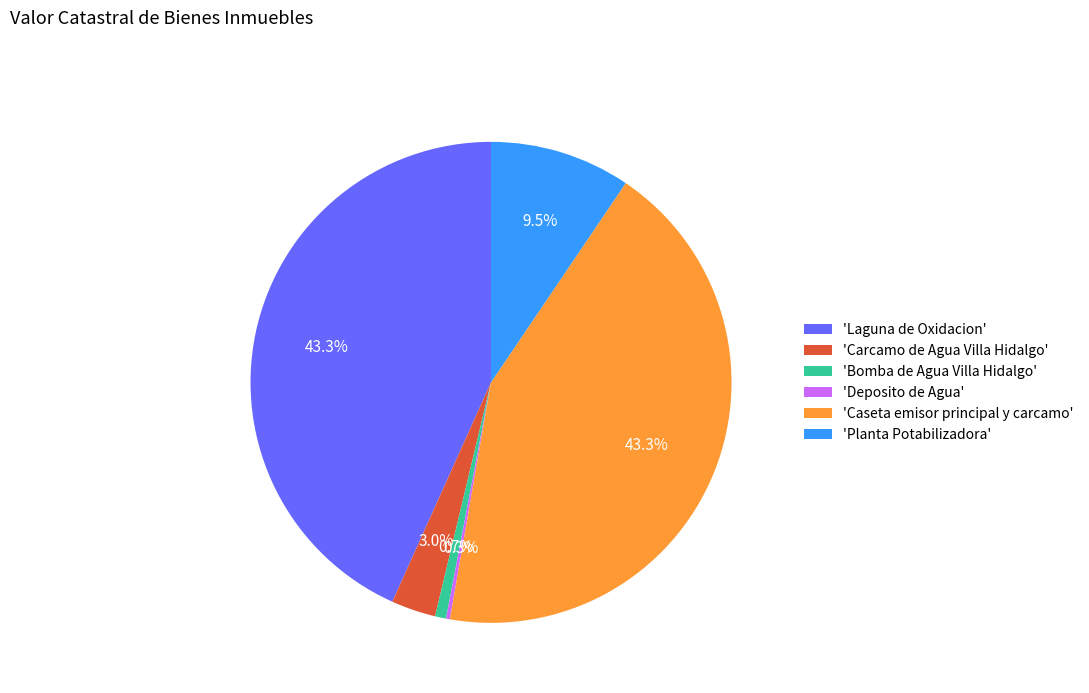

Between 'Carcamo de Agua Villa Hidalgo' and 'Caseta emisor principal y carcamo', which is larger?

'Caseta emisor principal y carcamo'